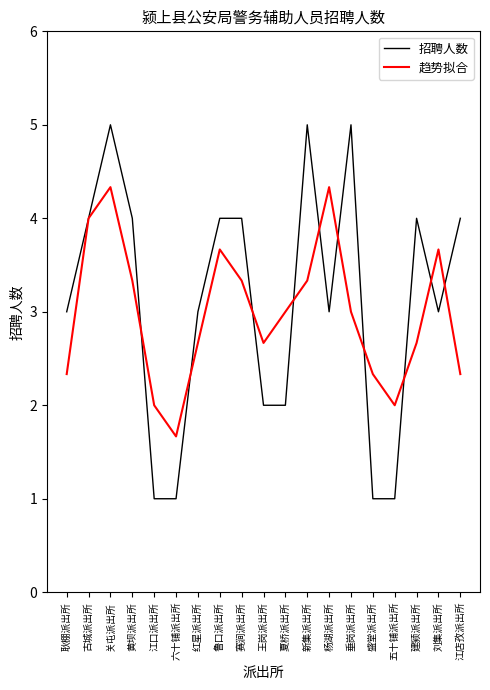

What is the total value across all series at 夏桥派出所?

5.0